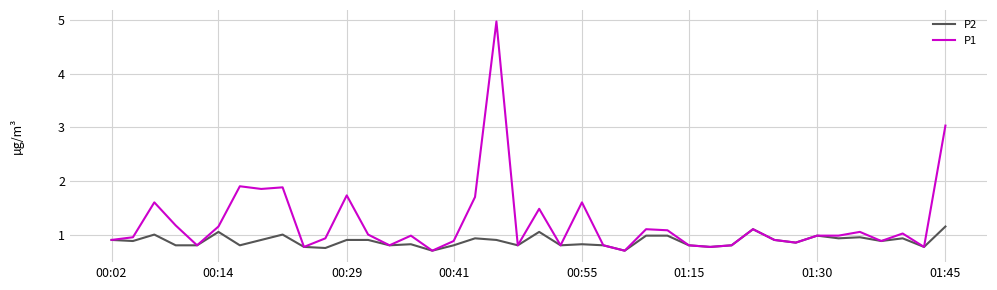

Which series has the largest range (max minus min)?

P1